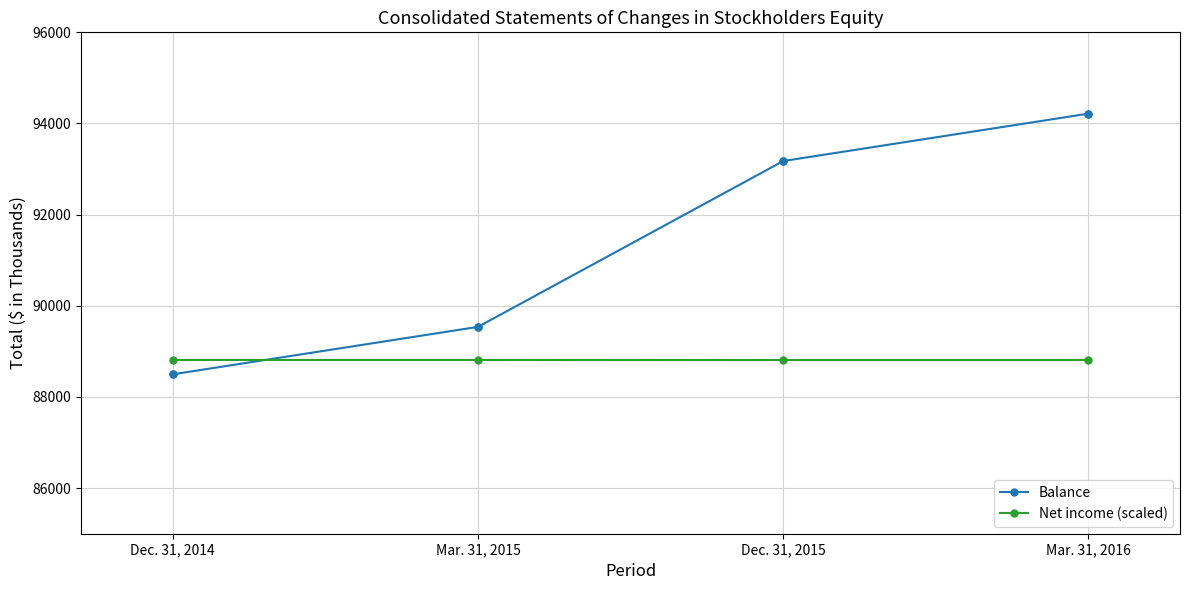

Between Dec. 31, 2014 and Mar. 31, 2016, which series saw the biggest shift?

Balance